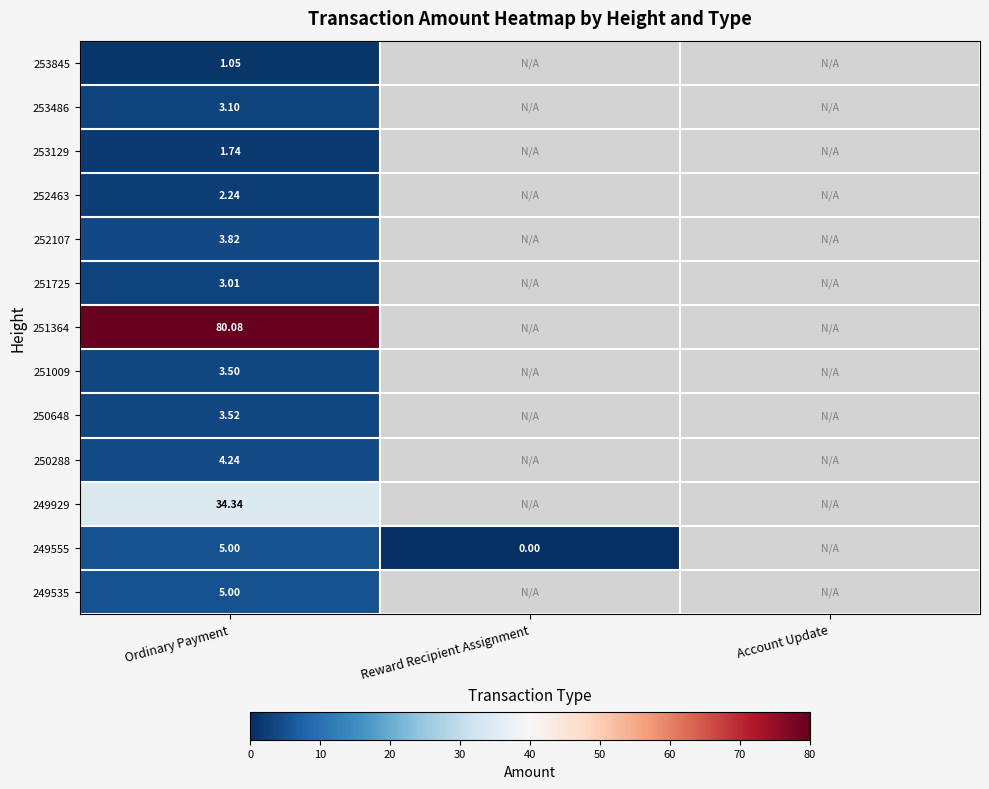

Which series changed the most between Ordinary Payment and Reward Recipient Assignment?

249555